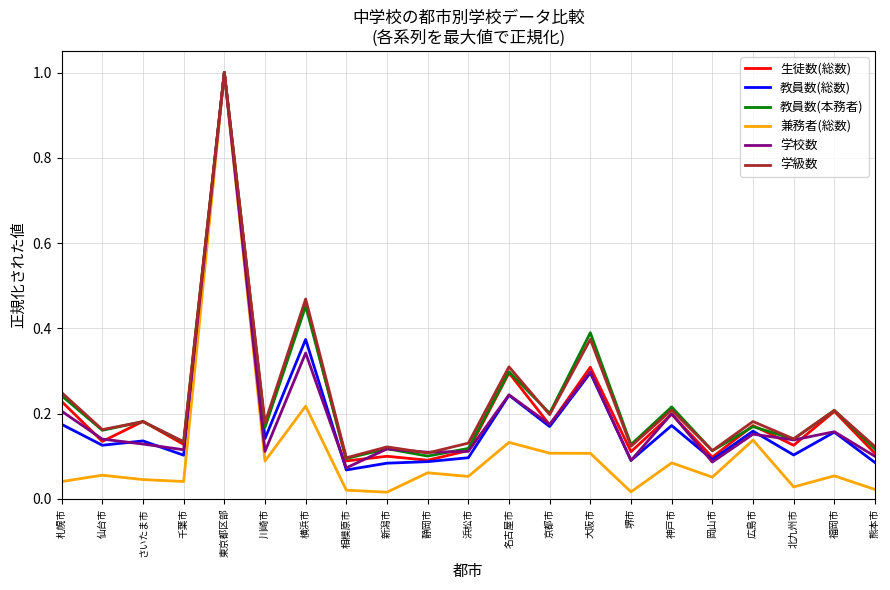

What position from the left is 大阪市?

14